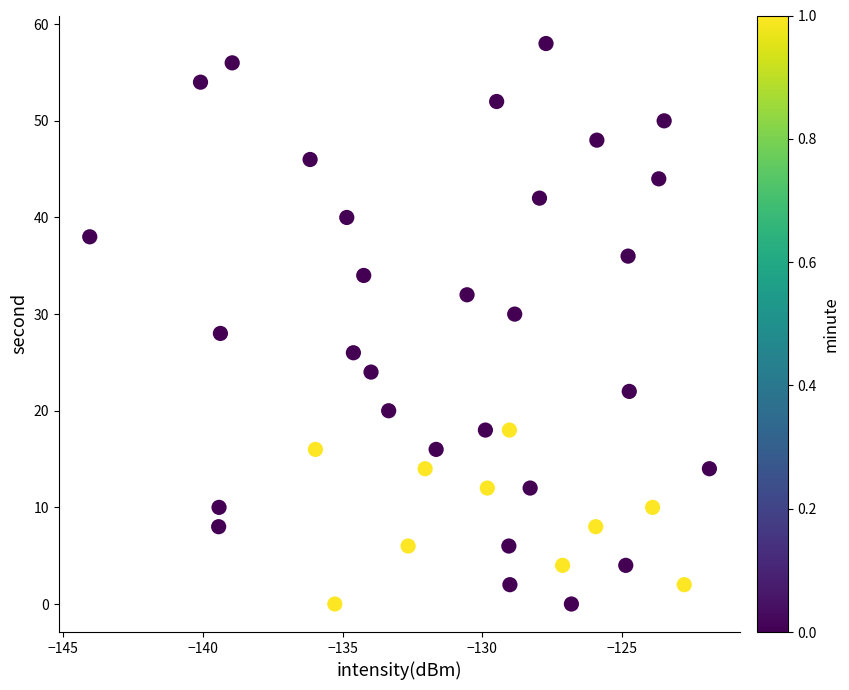

What is the range of Y values (max minus min)?

58